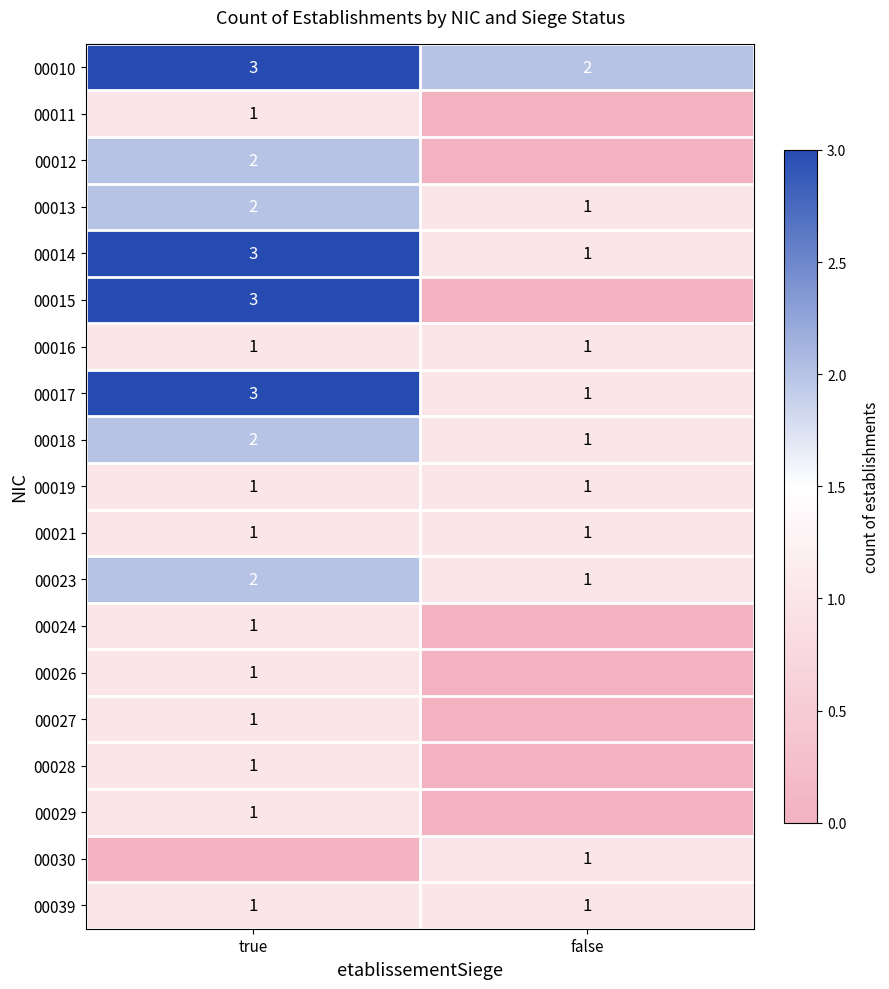

What is the sum of all 00013 values?

3